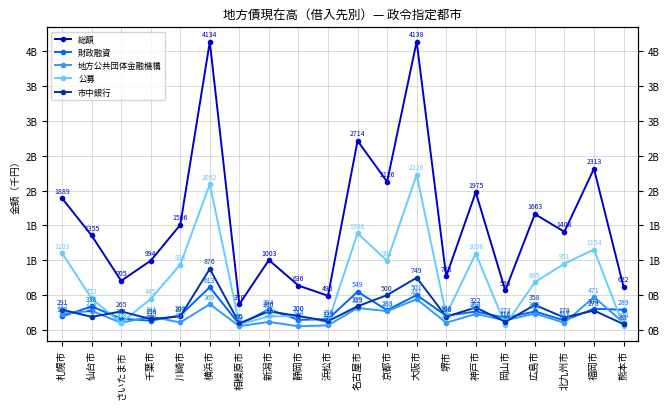

In 総額, how many points are lower than both neighbors (excluding endpoints)?

7